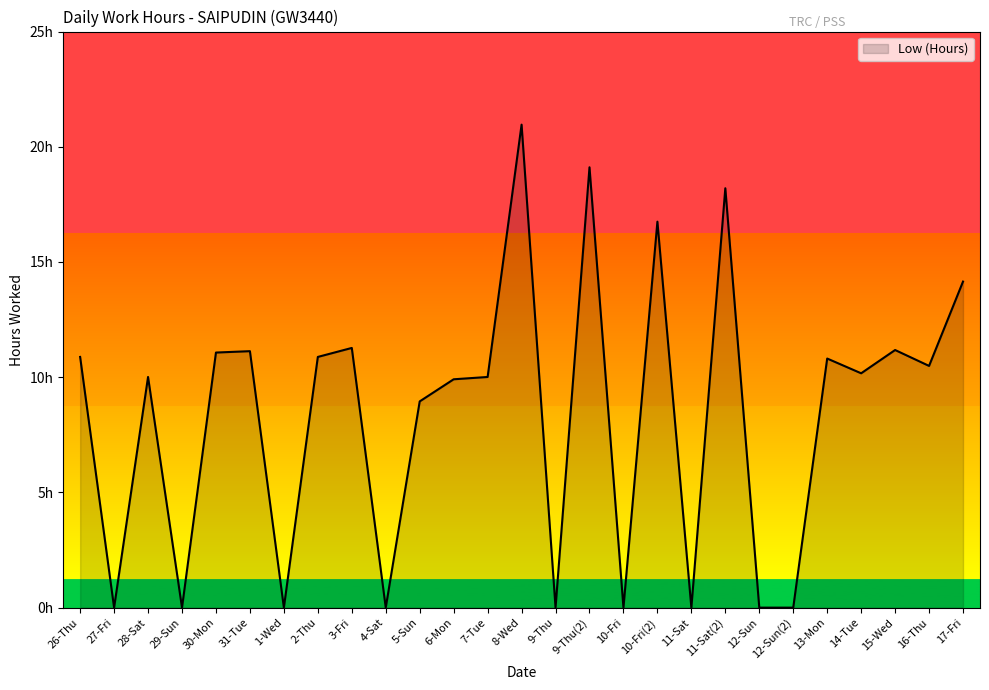

What is the maximum value shown in the chart?

21.0